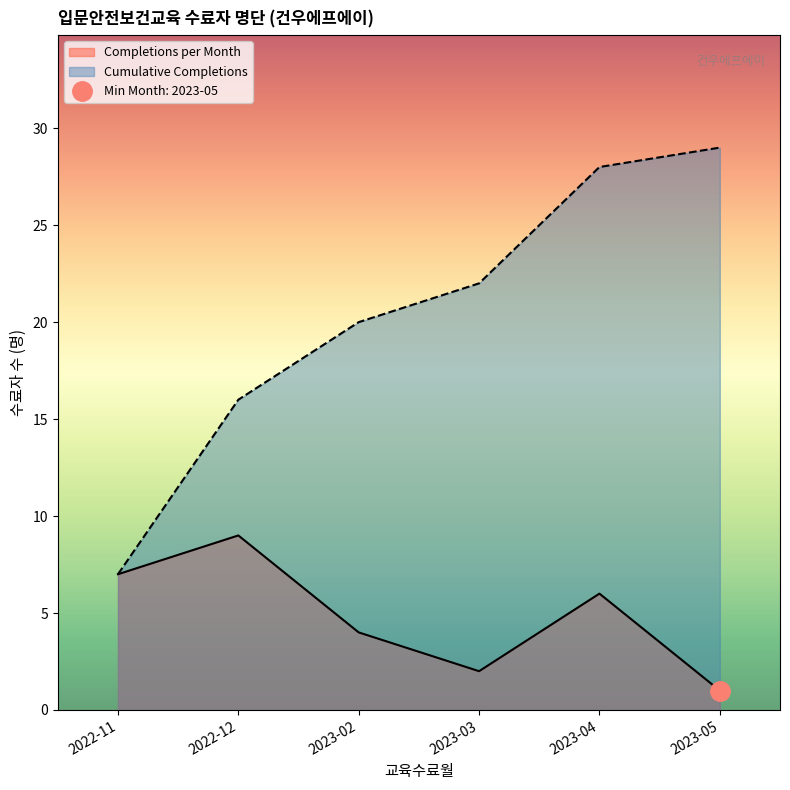

List the labels in order of value, largest first.

2022-12, 2022-11, 2023-04, 2023-02, 2023-03, 2023-05